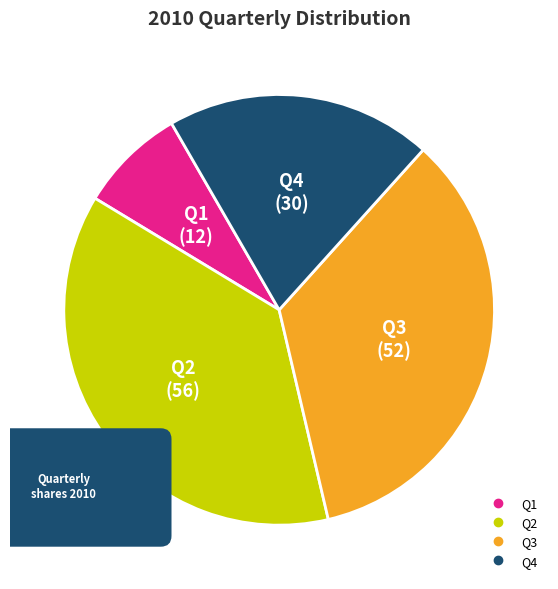

Which category has the biggest portion of the pie?

Q2